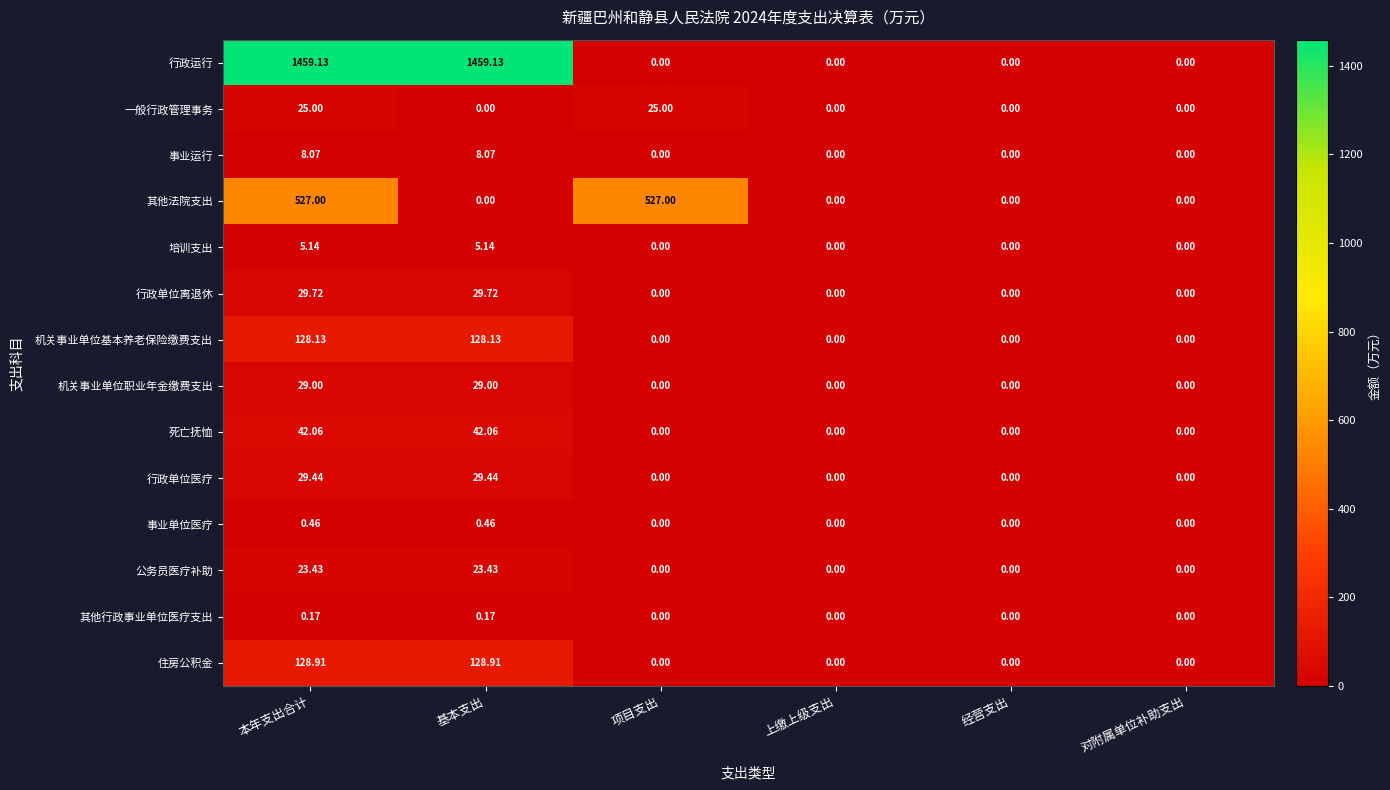

At which category is the sum across all series the highest?

本年支出合计